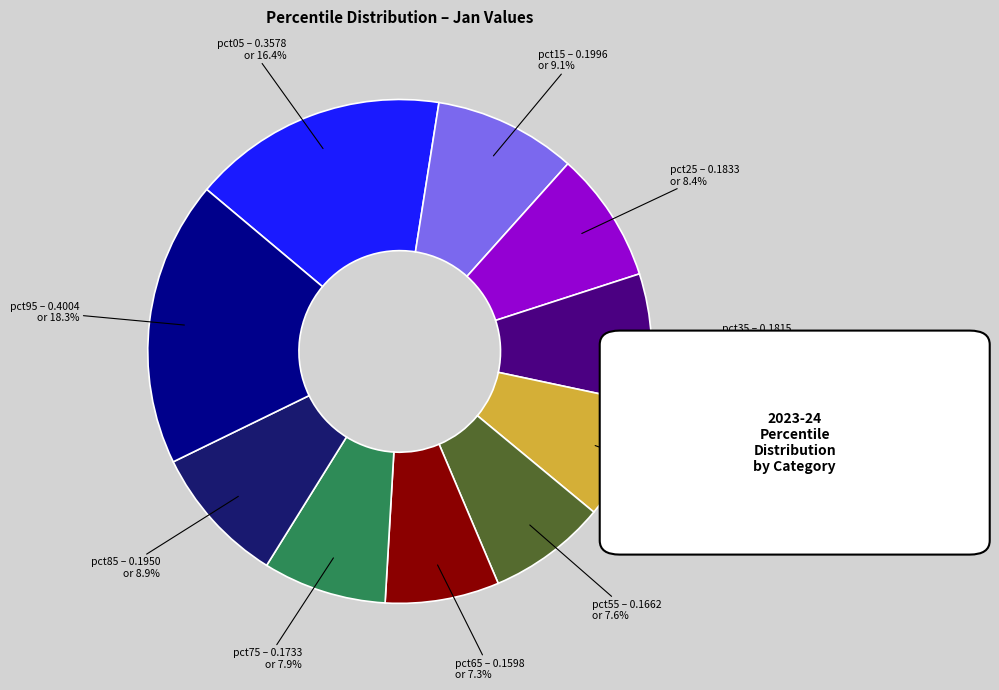

How many segments does this pie chart have?

10